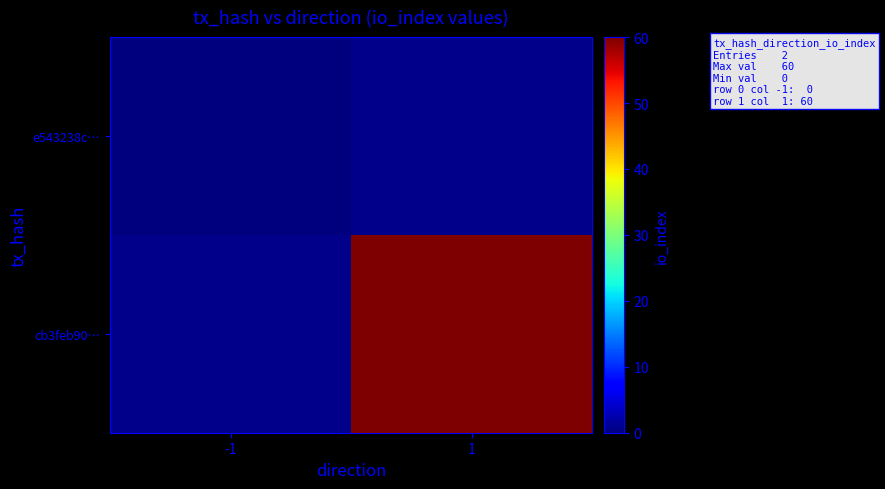

Which has a higher value, -1 or 1?

1